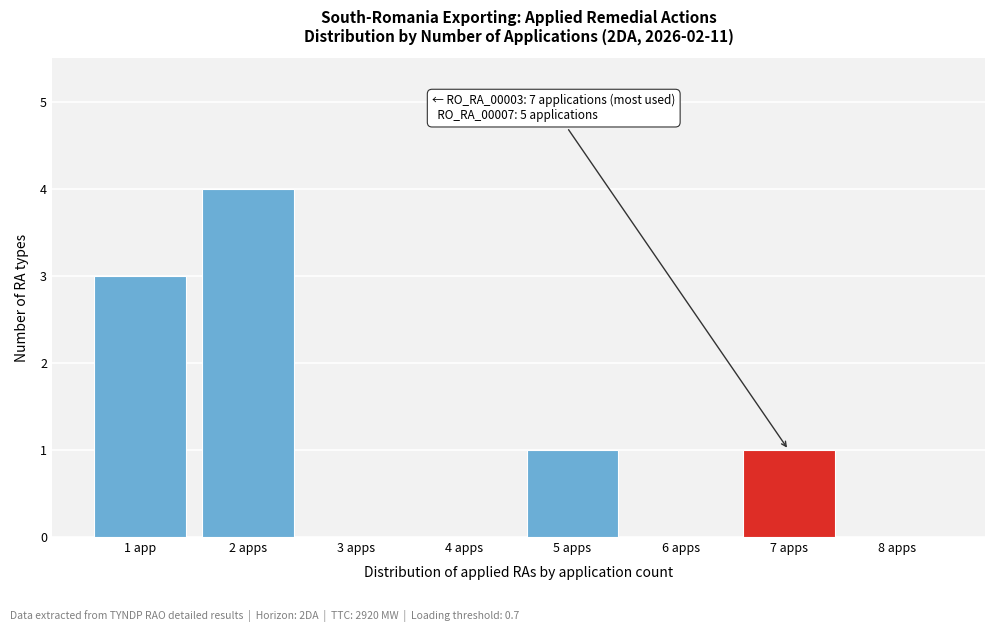

Reading left to right, transcribe all the data shown in this chart.

1 app=3	2 apps=4	3 apps=0	4 apps=0	5 apps=1	6 apps=0	7 apps=1	8 apps=0